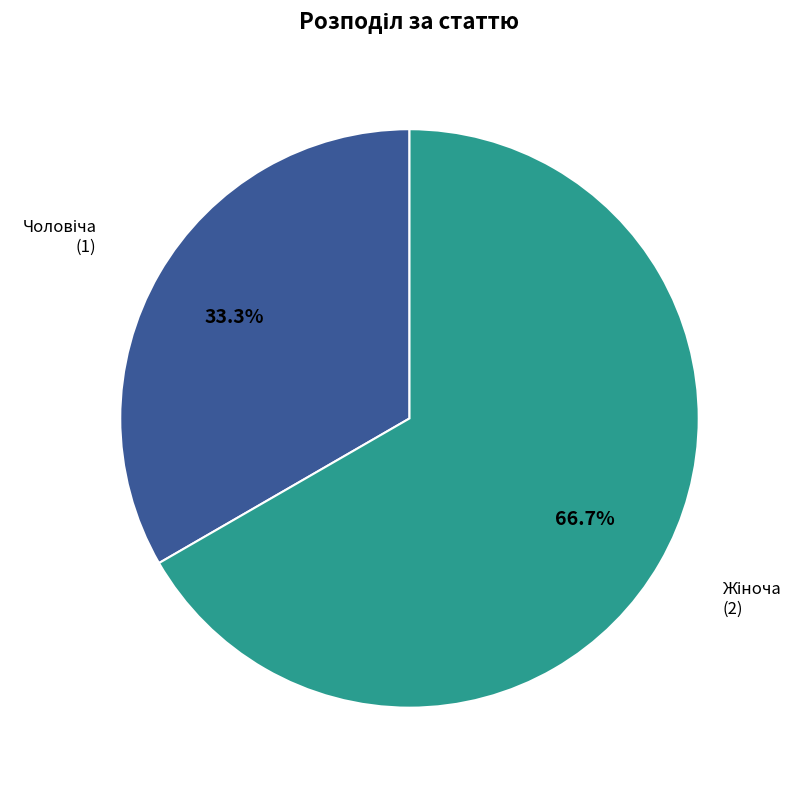

Is there a majority slice in this chart?

Yes